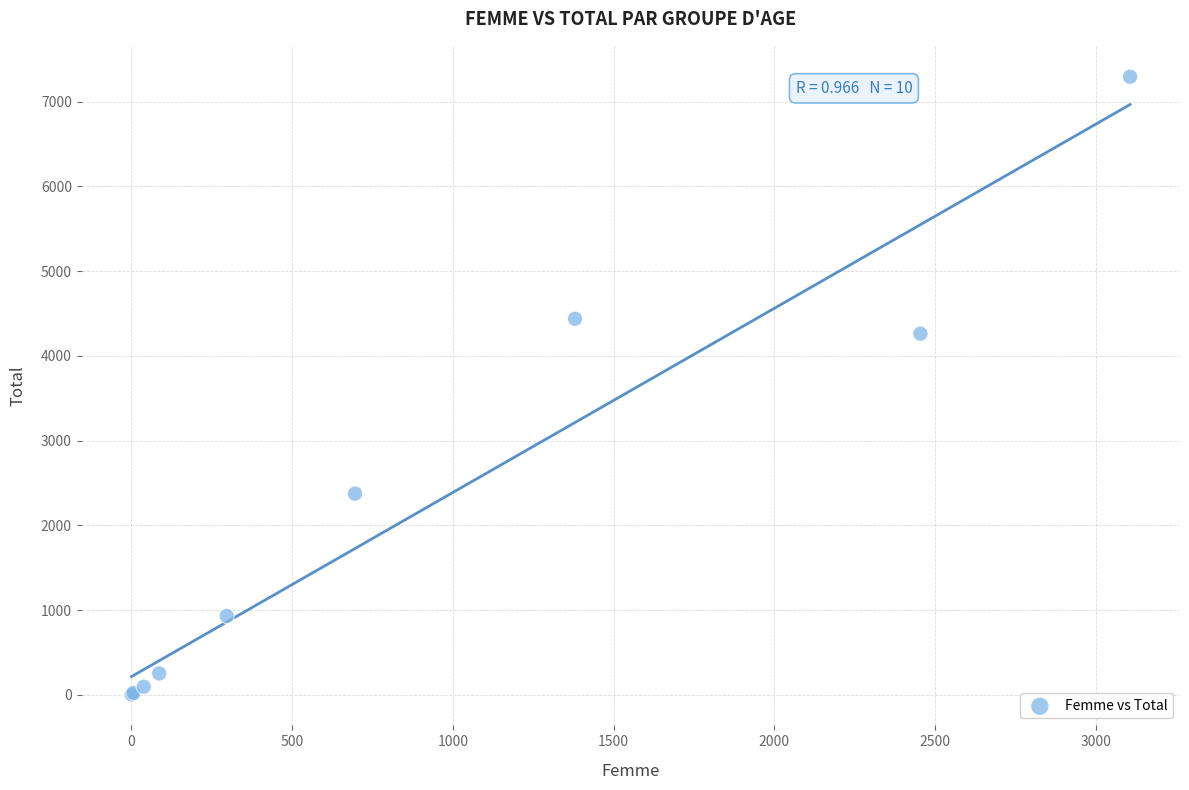

What Y value in the scatter plot is closest to 3648?

4261